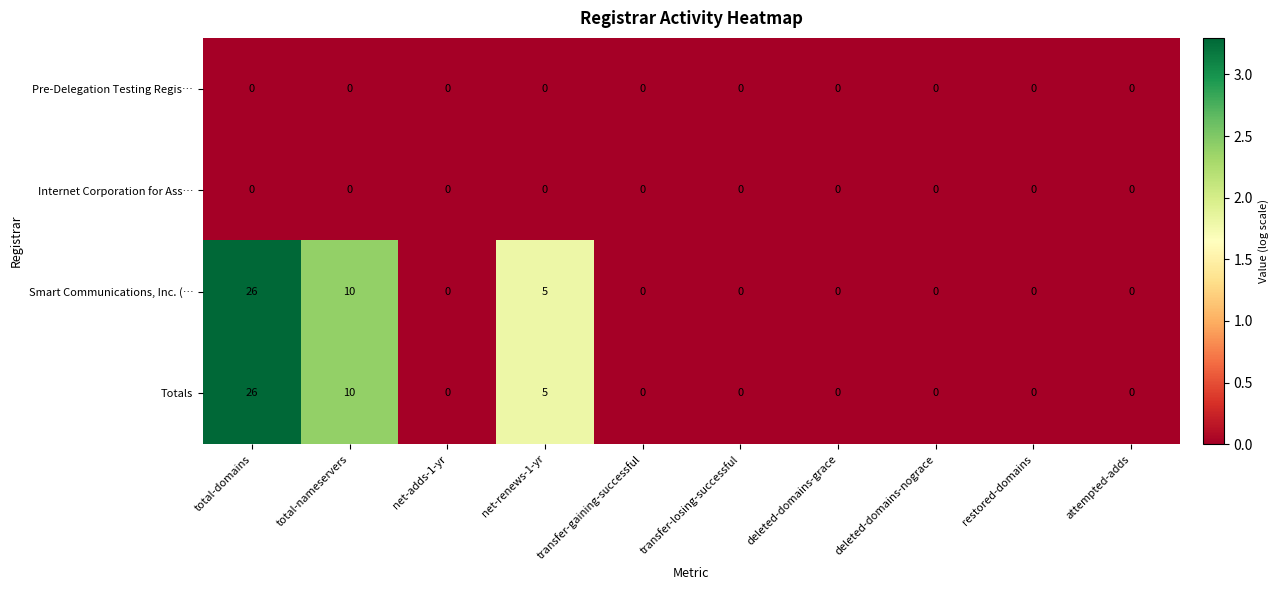

What is the total value across all series at net-renews-1-yr?

10